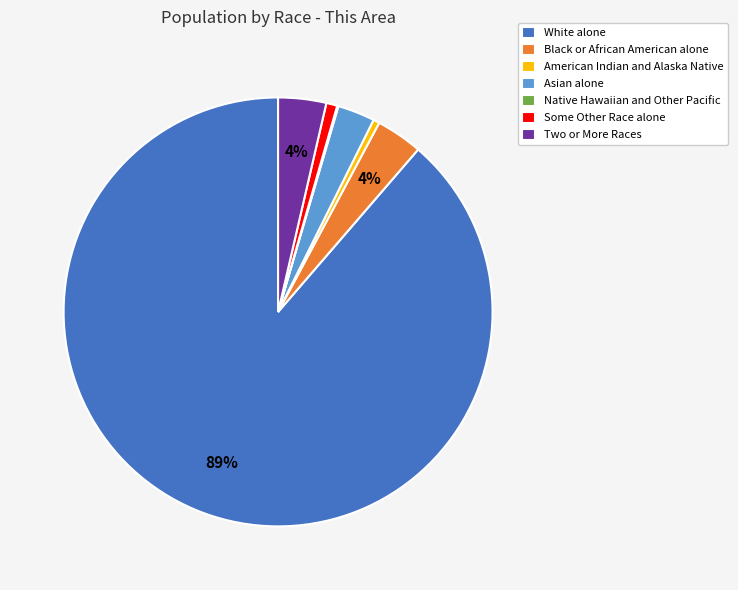

Combined, do Two or More Races and White alone account for over 50%?

Yes